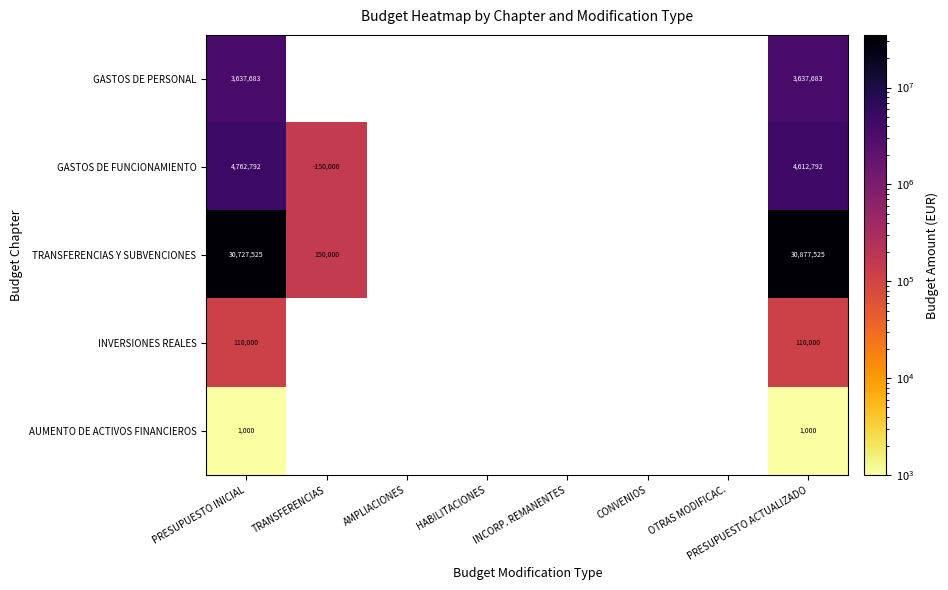

At how many categories does at least one series exceed 12328446?

2